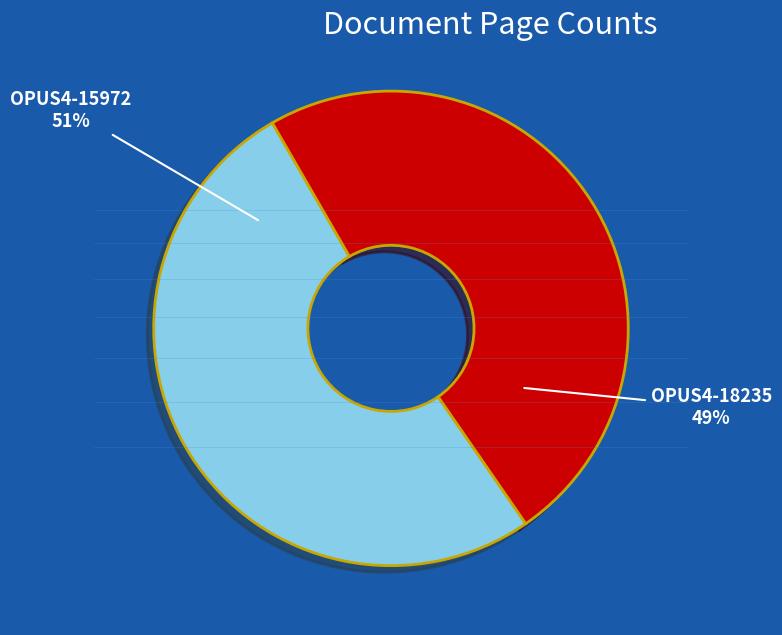

What is the largest slice in the pie chart?

OPUS4-15972